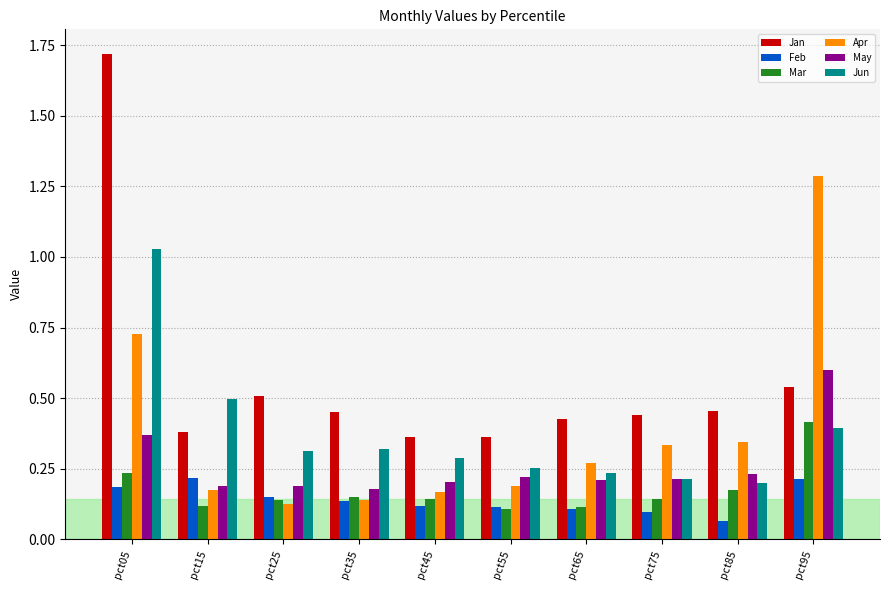

What is the highest value of the May series?

0.6